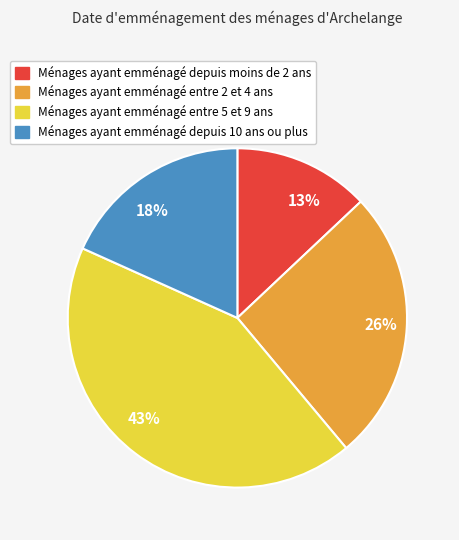

True or false: 26% accounts for 36% of the total.

False